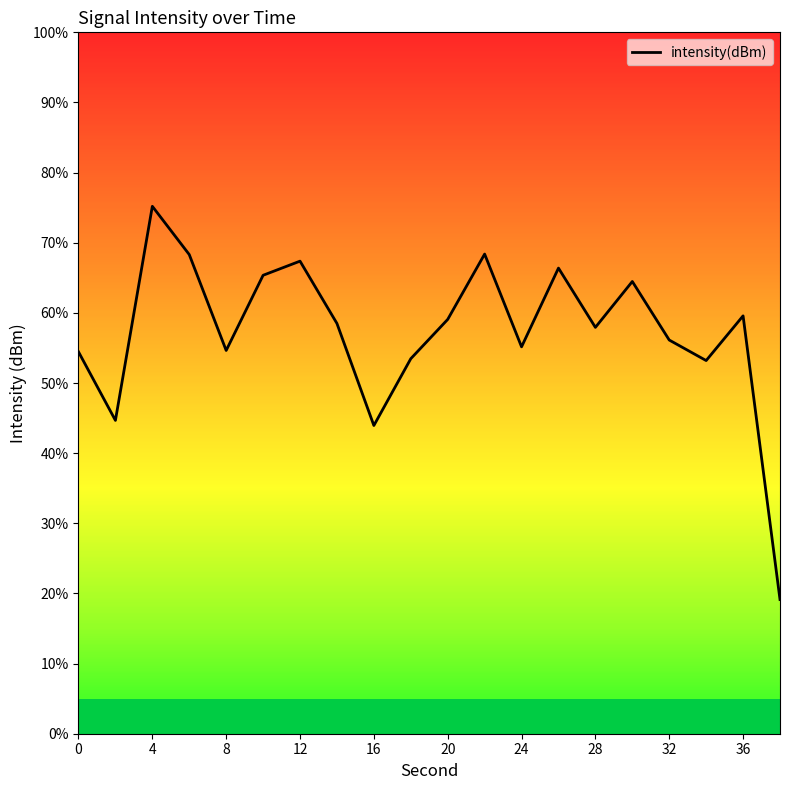

Does the chart have visible grid lines?

No